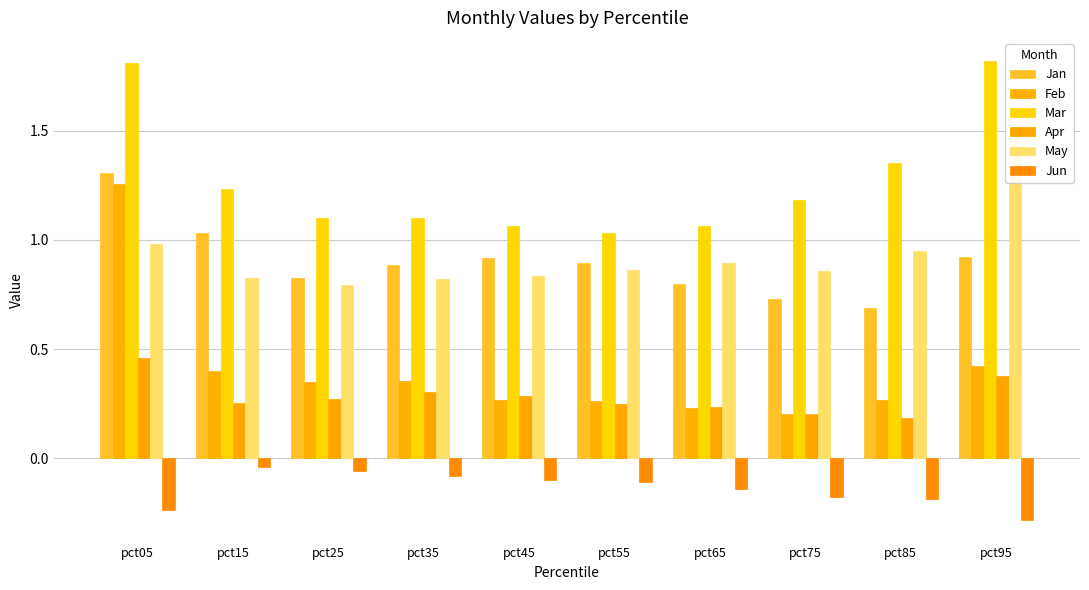

What is the minimum value shown in the chart?

-0.3